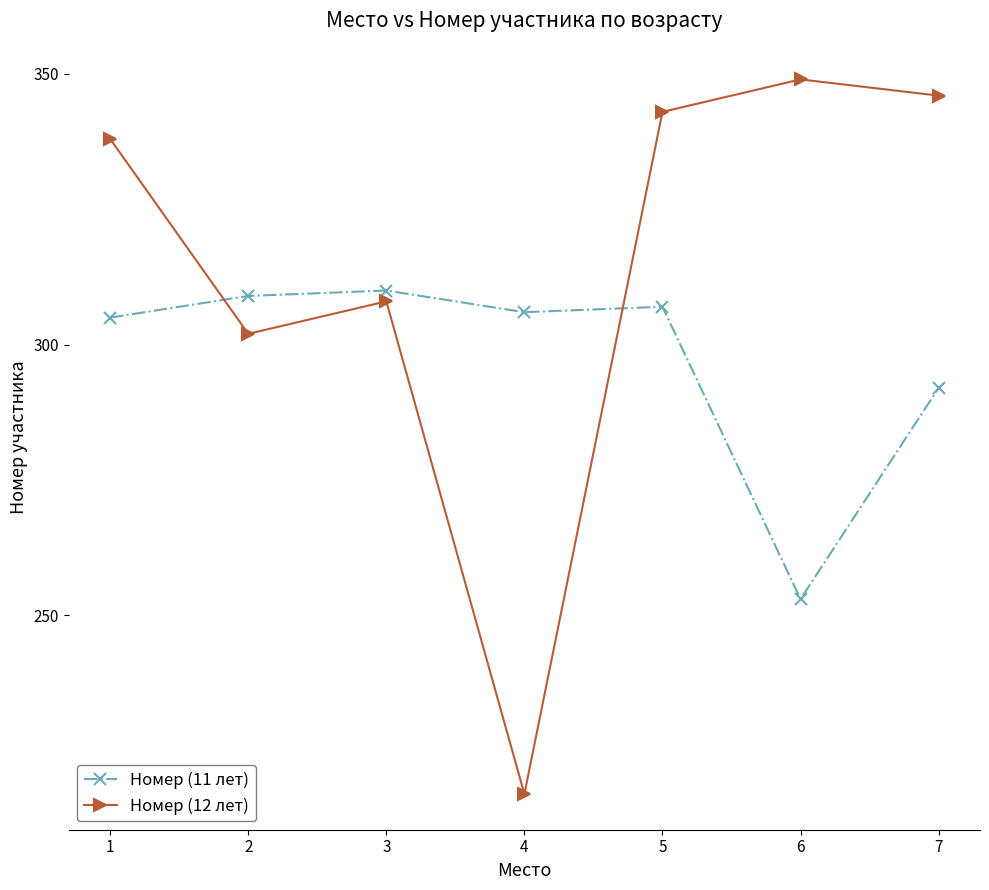

The Номер (11 лет) series shows 535 at 5. True or false?

False